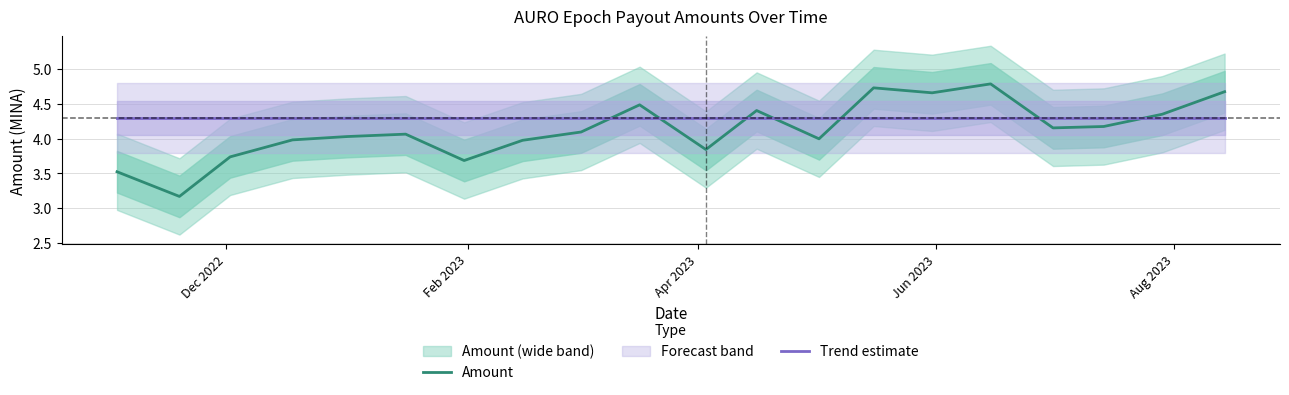

What is the highest value of the Amount series?

4.8